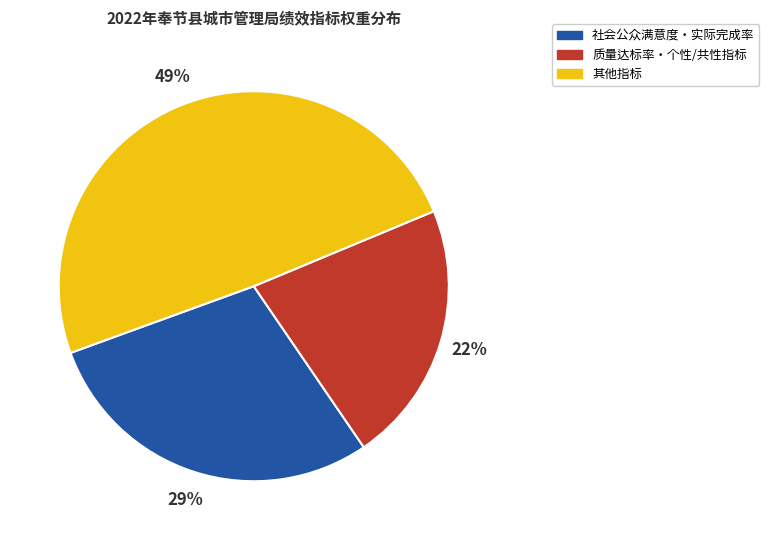

Does any single category account for the majority?

No